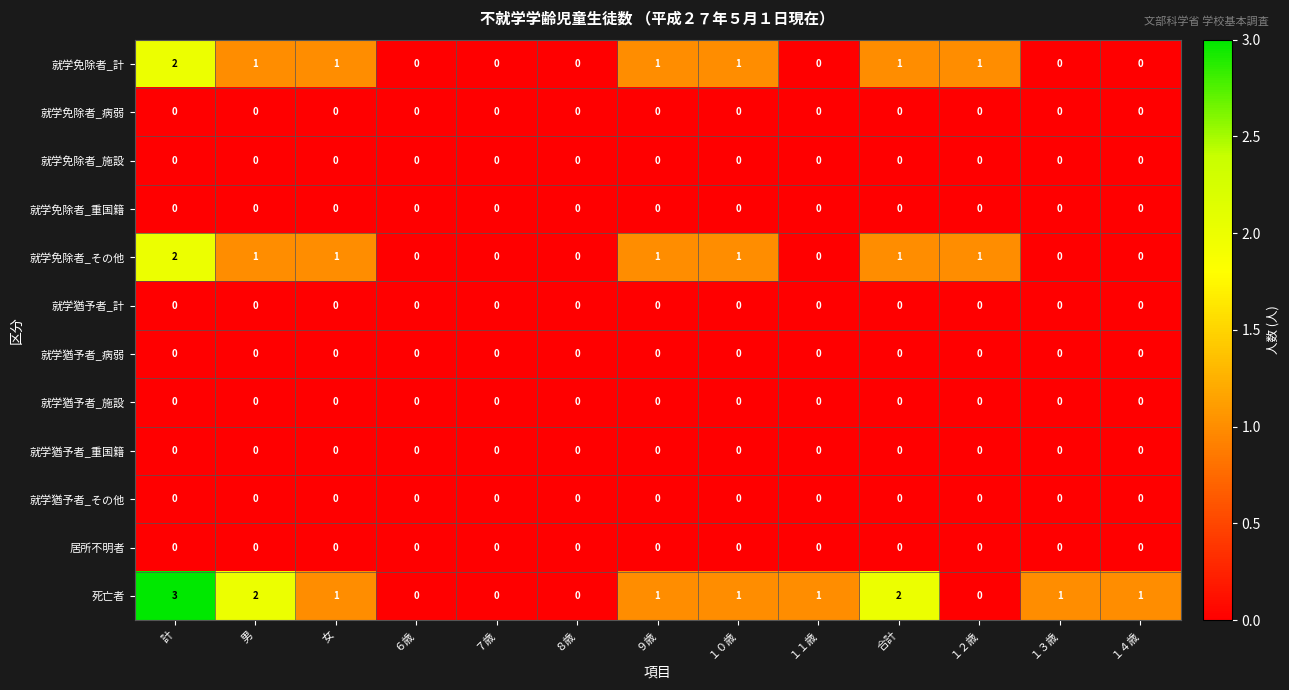

How many series are shown in this chart?

12